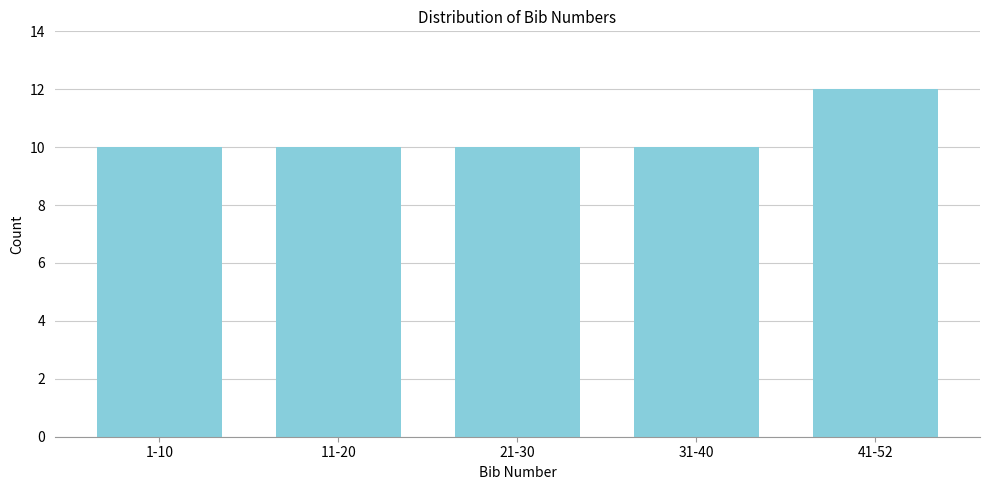

Reading left to right, what are all the values shown in this chart?

1-10=10	11-20=10	21-30=10	31-40=10	41-52=12